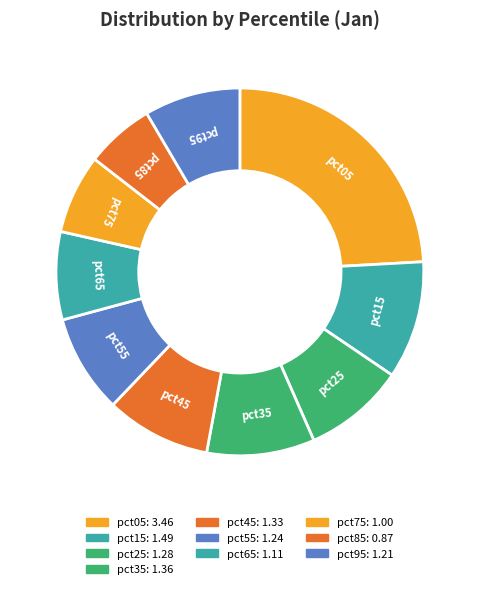

Is there any slice that represents more than half of the pie?

No